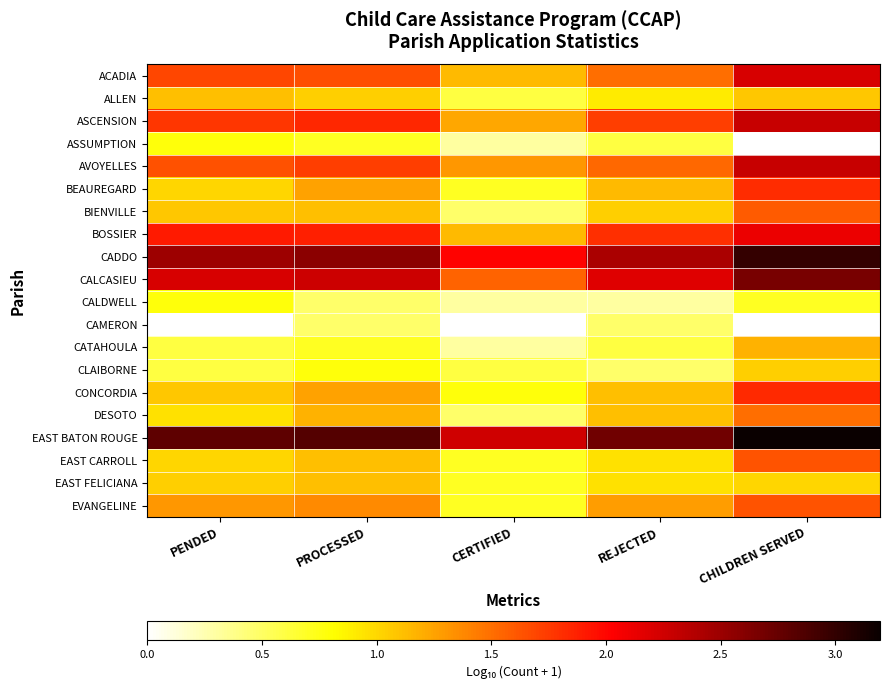

Reading left to right, extract all data points from this chart.

ACADIA: PENDED=1.7	PROCESSED=1.7	CERTIFIED=1.1	REJECTED=1.5	CHILDREN SERVED=2.2
ALLEN: PENDED=1.1	PROCESSED=1.0	CERTIFIED=0.6	REJECTED=0.9	CHILDREN SERVED=1.1
ASCENSION: PENDED=1.8	PROCESSED=1.8	CERTIFIED=1.2	REJECTED=1.7	CHILDREN SERVED=2.3
ASSUMPTION: PENDED=0.8	PROCESSED=0.7	CERTIFIED=0.3	REJECTED=0.6	CHILDREN SERVED=0.0
AVOYELLES: PENDED=1.6	PROCESSED=1.7	CERTIFIED=1.3	REJECTED=1.5	CHILDREN SERVED=2.3
BEAUREGARD: PENDED=1.0	PROCESSED=1.3	CERTIFIED=0.7	REJECTED=1.1	CHILDREN SERVED=1.8
BIENVILLE: PENDED=1.1	PROCESSED=1.1	CERTIFIED=0.5	REJECTED=1.0	CHILDREN SERVED=1.6
BOSSIER: PENDED=1.9	PROCESSED=1.9	CERTIFIED=1.1	REJECTED=1.8	CHILDREN SERVED=2.1
CADDO: PENDED=2.5	PROCESSED=2.6	CERTIFIED=2.0	REJECTED=2.4	CHILDREN SERVED=3.0
CALCASIEU: PENDED=2.2	PROCESSED=2.3	CERTIFIED=1.6	REJECTED=2.2	CHILDREN SERVED=2.7
CALDWELL: PENDED=0.8	PROCESSED=0.5	CERTIFIED=0.3	REJECTED=0.3	CHILDREN SERVED=0.7
CAMERON: PENDED=0.0	PROCESSED=0.5	CERTIFIED=0.0	REJECTED=0.5	CHILDREN SERVED=0.0
CATAHOULA: PENDED=0.6	PROCESSED=0.7	CERTIFIED=0.3	REJECTED=0.6	CHILDREN SERVED=1.2
CLAIBORNE: PENDED=0.6	PROCESSED=0.8	CERTIFIED=0.6	REJECTED=0.5	CHILDREN SERVED=1.0
CONCORDIA: PENDED=1.1	PROCESSED=1.3	CERTIFIED=0.8	REJECTED=1.1	CHILDREN SERVED=1.8
DESOTO: PENDED=1.0	PROCESSED=1.2	CERTIFIED=0.5	REJECTED=1.1	CHILDREN SERVED=1.5
EAST BATON ROUGE: PENDED=2.8	PROCESSED=2.8	CERTIFIED=2.3	REJECTED=2.7	CHILDREN SERVED=3.2
EAST CARROLL: PENDED=1.0	PROCESSED=1.1	CERTIFIED=0.7	REJECTED=1.0	CHILDREN SERVED=1.6
EAST FELICIANA: PENDED=1.0	PROCESSED=1.1	CERTIFIED=0.7	REJECTED=1.0	CHILDREN SERVED=1.0
EVANGELINE: PENDED=1.3	PROCESSED=1.4	CERTIFIED=0.7	REJECTED=1.3	CHILDREN SERVED=1.6